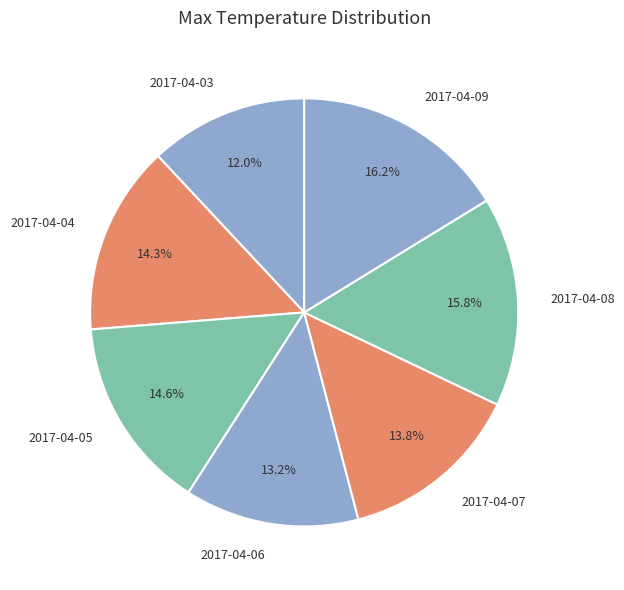

Is there any slice that represents more than half of the pie?

No